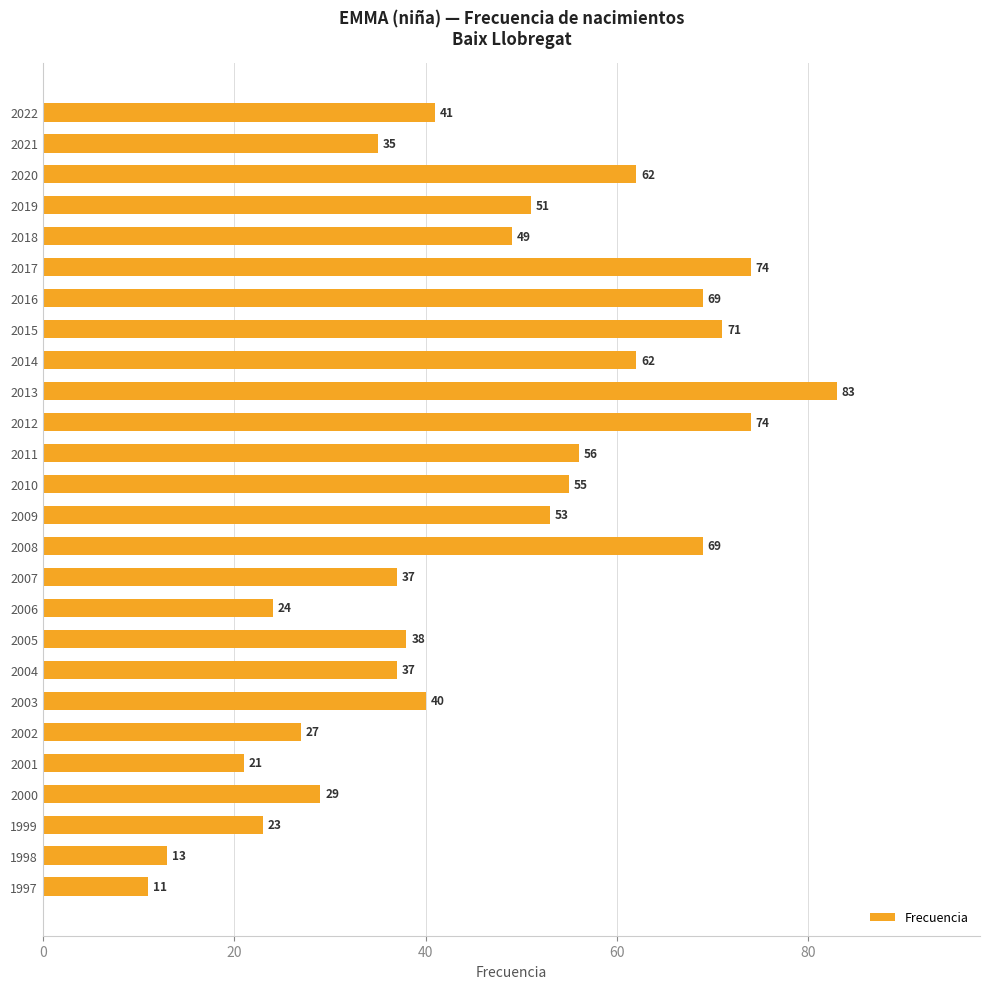

What is the value of the 25th bar from the top?

13